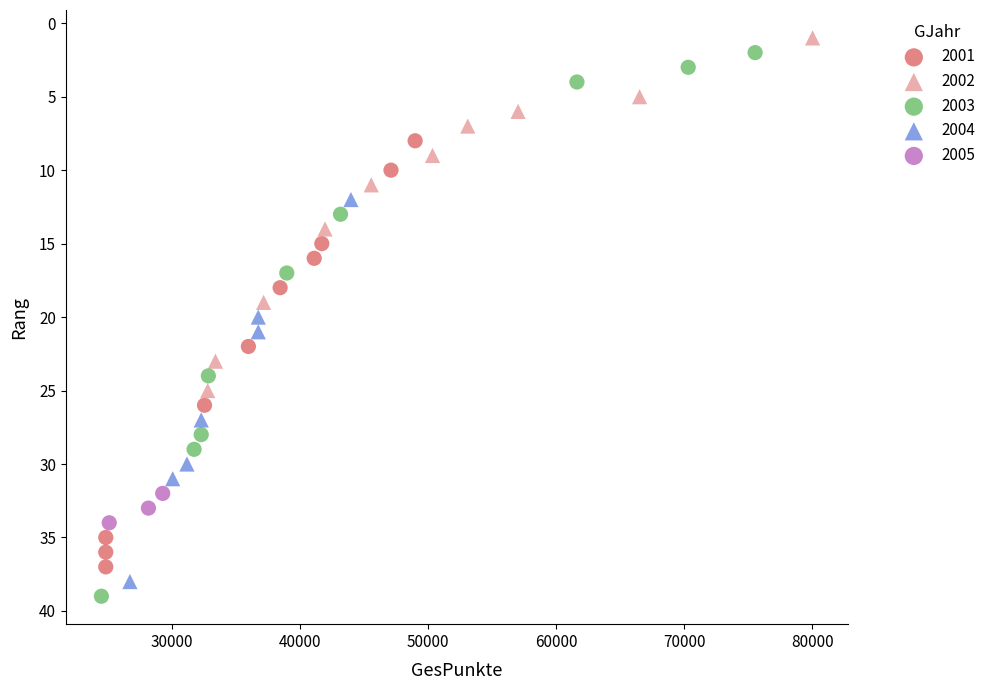

Which series has the widest spread of Y values?

2003